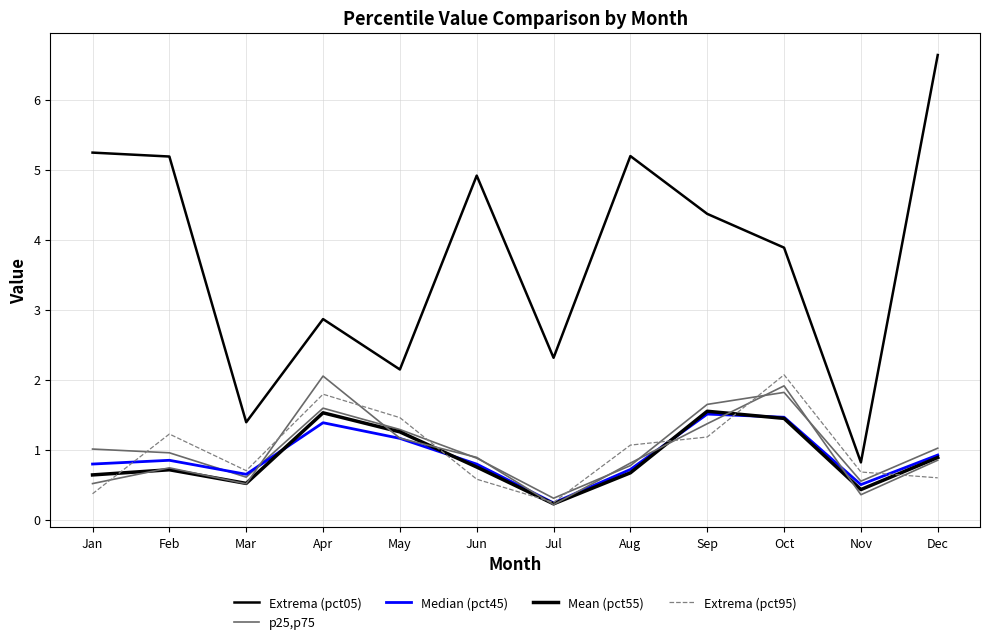

How many lines are shown in the chart?

5